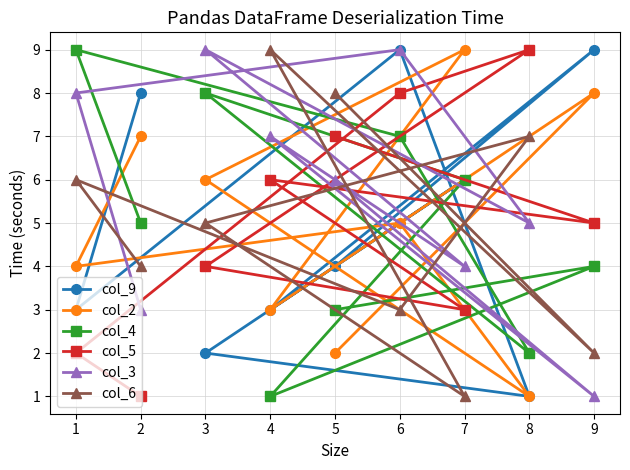

What is the value of the col_4 point at the 6th from the left?

7